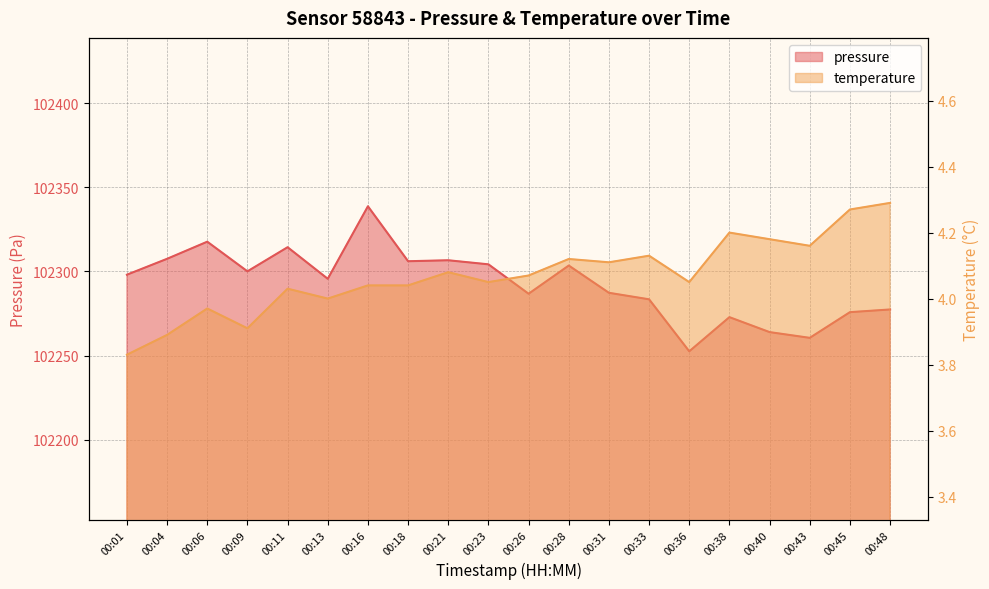

True or false: temperature and pressure cross at least once.

False